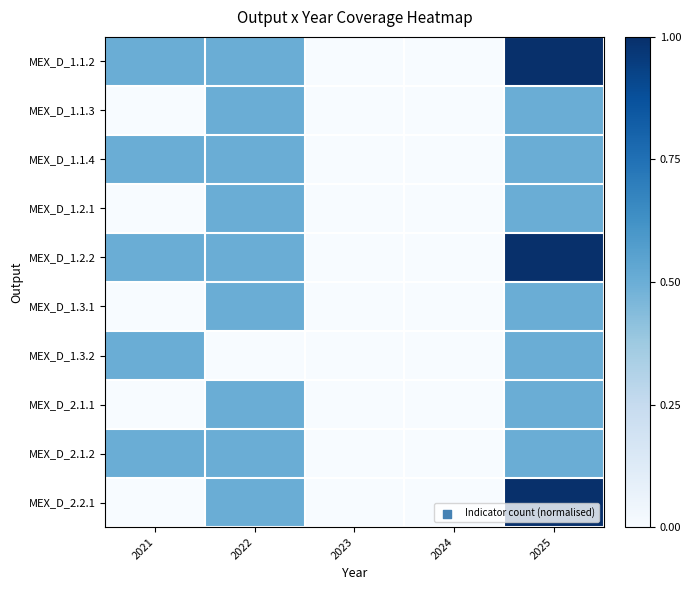

Rank the series at 2024 from highest to lowest value.

MEX_D_1.1.2, MEX_D_1.1.3, MEX_D_1.1.4, MEX_D_1.2.1, MEX_D_1.2.2, MEX_D_1.3.1, MEX_D_1.3.2, MEX_D_2.1.1, MEX_D_2.1.2, MEX_D_2.2.1